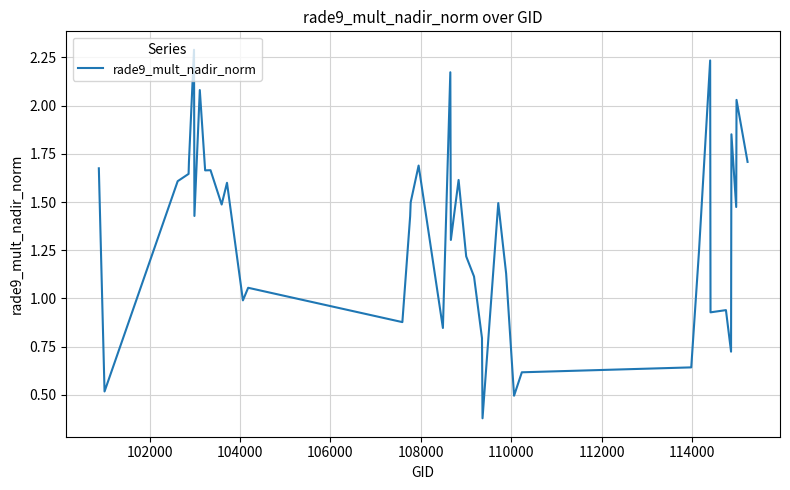

Does the chart have visible grid lines?

Yes